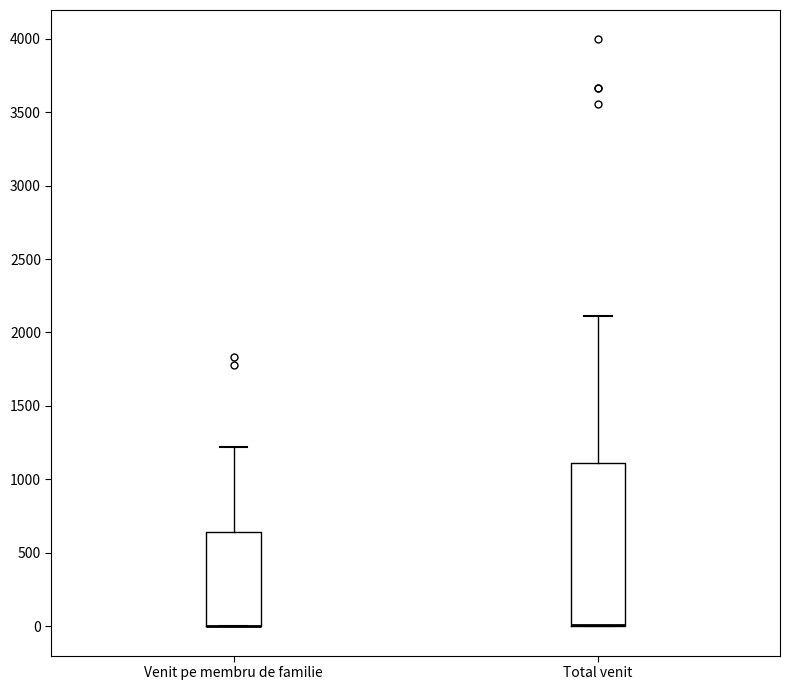

Where is the upper edge of the box for Venit pe membru de familie on the y-axis? The values are not printed on the chart, so give them approximately, as read against the axis.

650